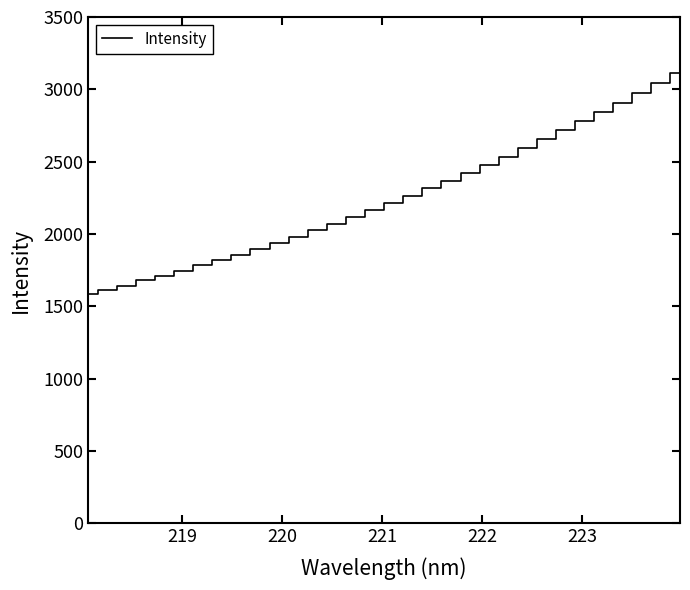

What is the difference between the maximum and minimum values?

1533.9